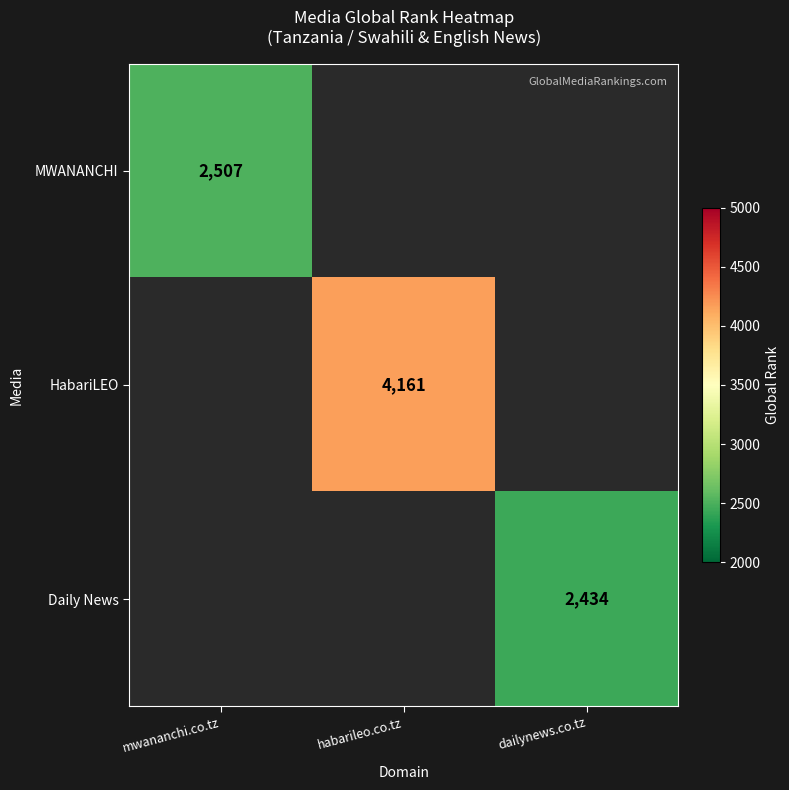

At how many categories does at least one series exceed 3491?

1